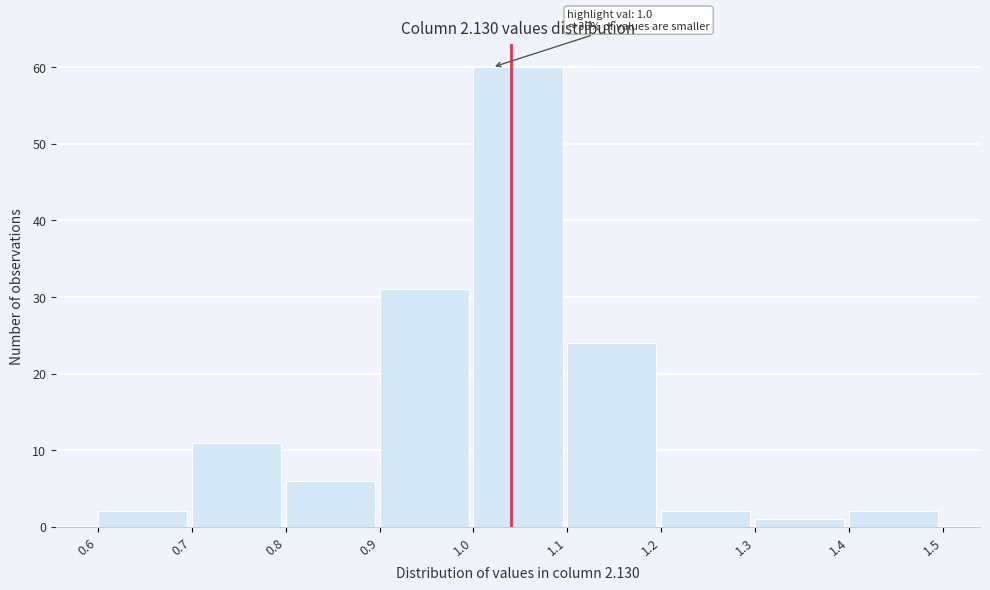

Over which range of the x-axis is the bar tallest?

1.0 to 1.1